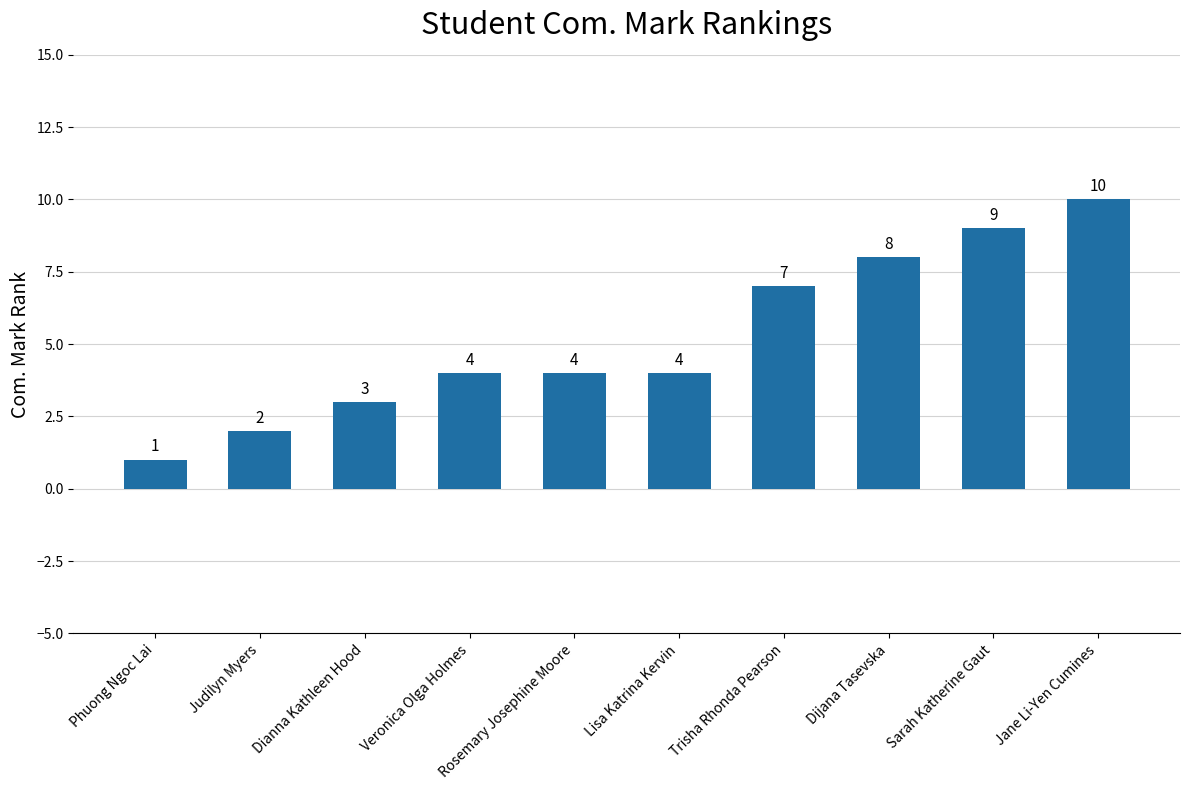

Count the number of categories in the chart.

10